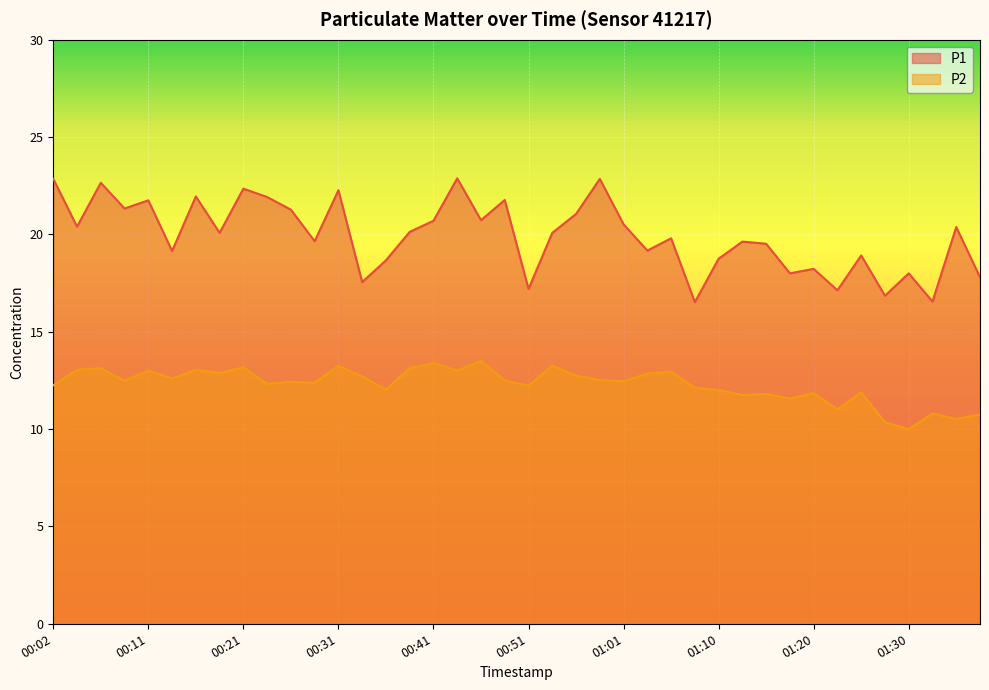

The P1 series shows 38.5 at 00:24. True or false?

False